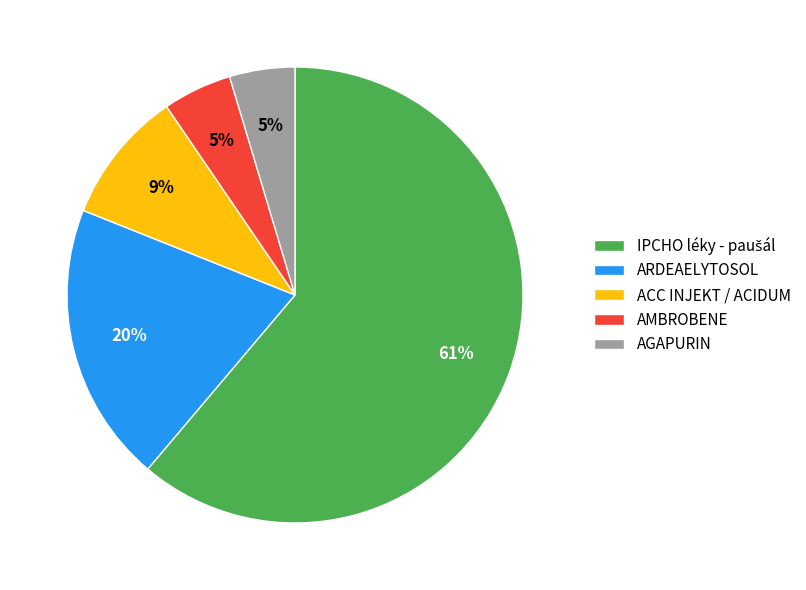

Is the sum of ARDEAELYTOSOL and AMBROBENE greater than half?

No